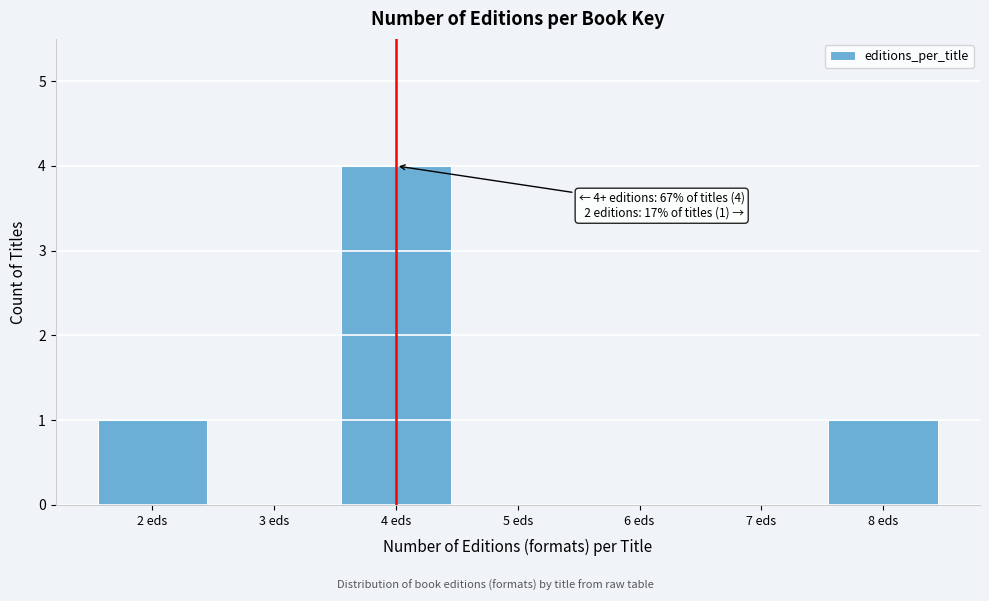

Which range on the x-axis has the tallest bar?

3.5 to 4.5